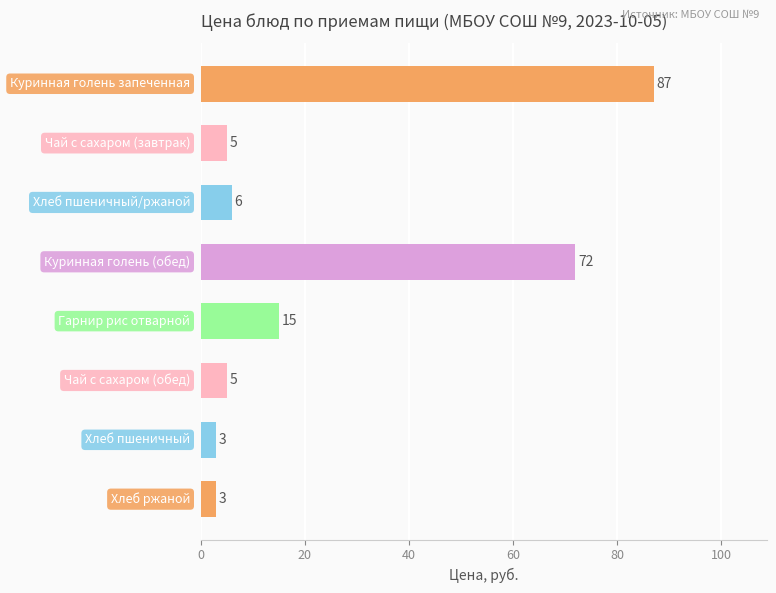

Are the bars horizontal?

Yes